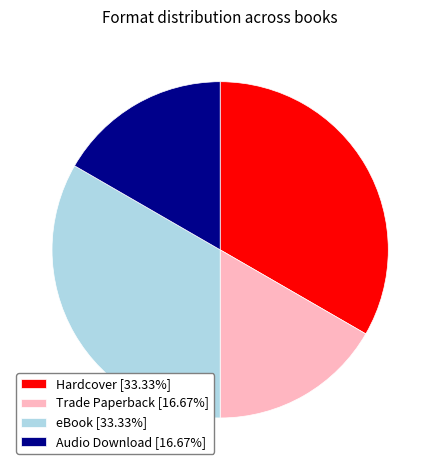

Count the number of slices in the pie.

4